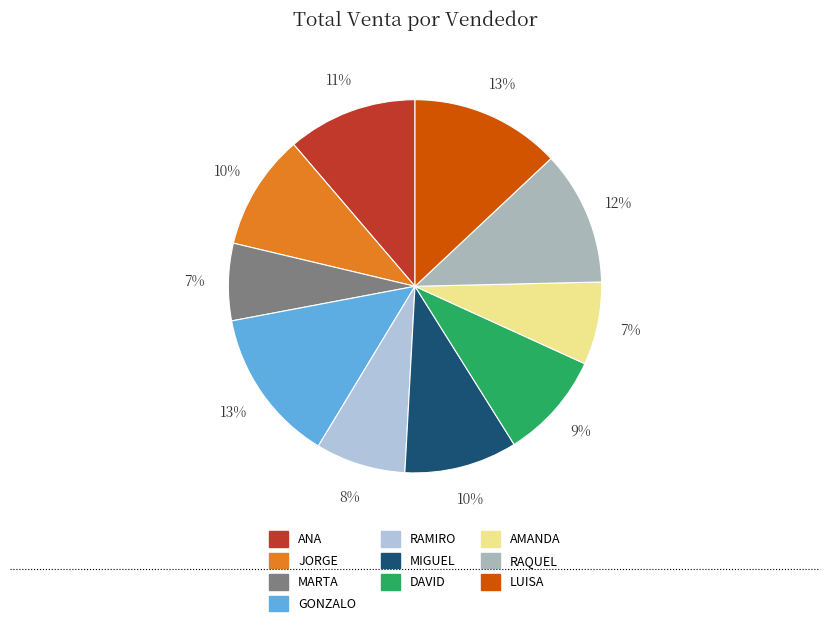

What percentage is the JORGE slice, to the nearest percent?

10%